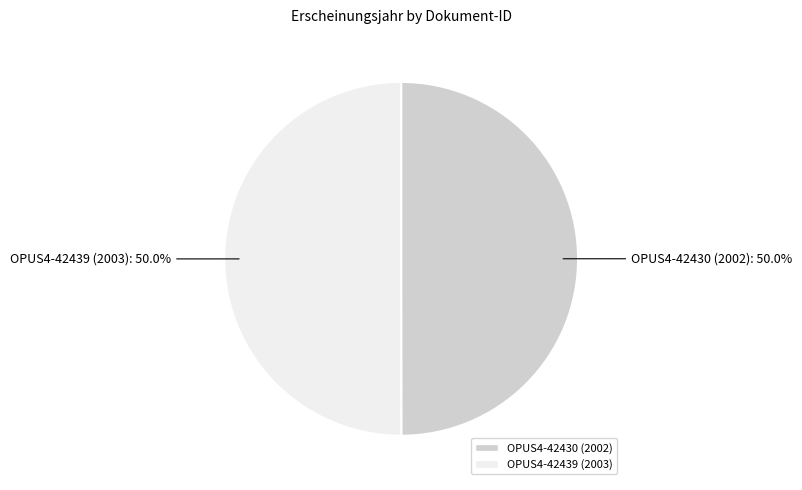

True or false: OPUS4-42439 (2003) accounts for 50% of the total.

True